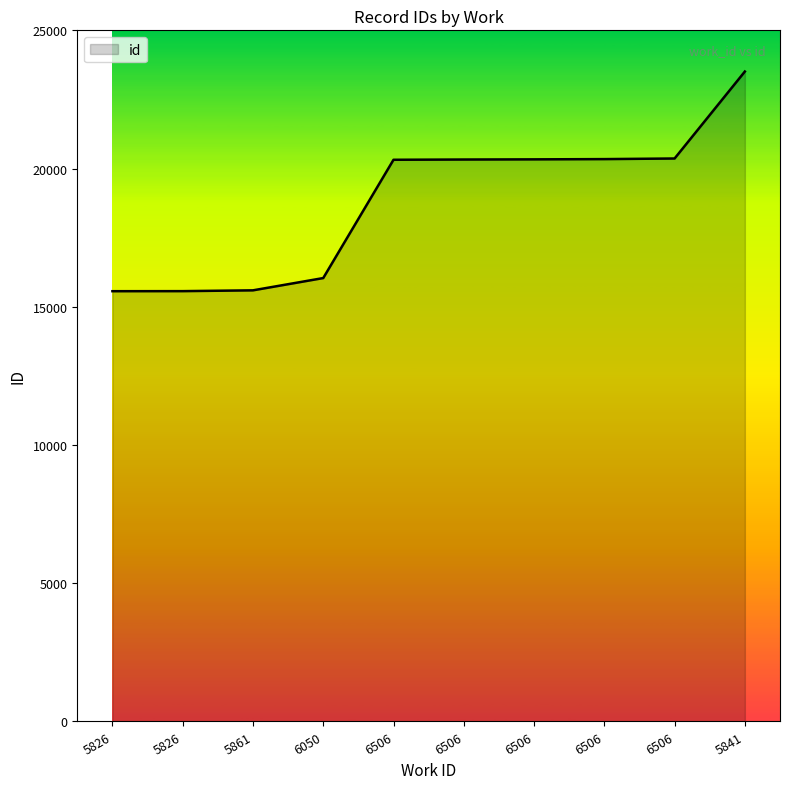

Approximately how many times larger is the value at 6050 compared to 5861?

1.0